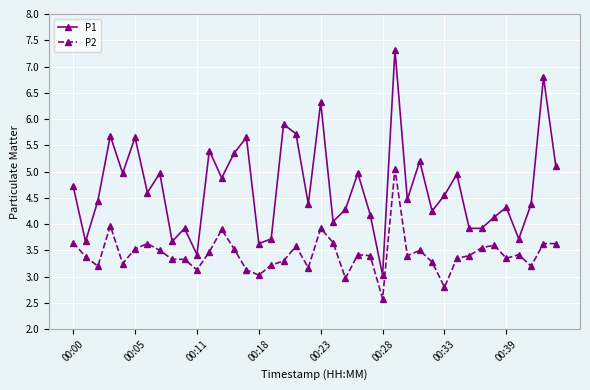

Which series has the widest spread of values?

P1